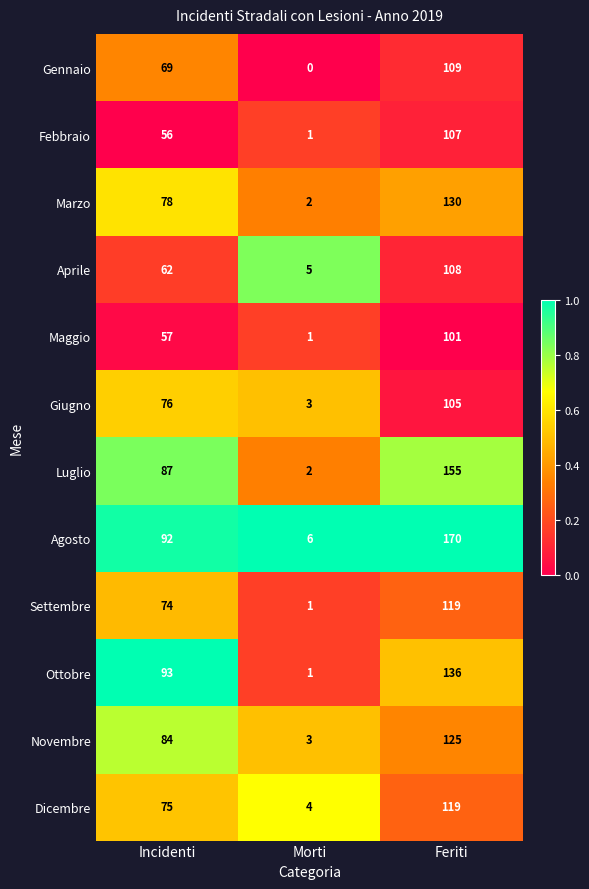

What is the total value across all series at Feriti?

1484